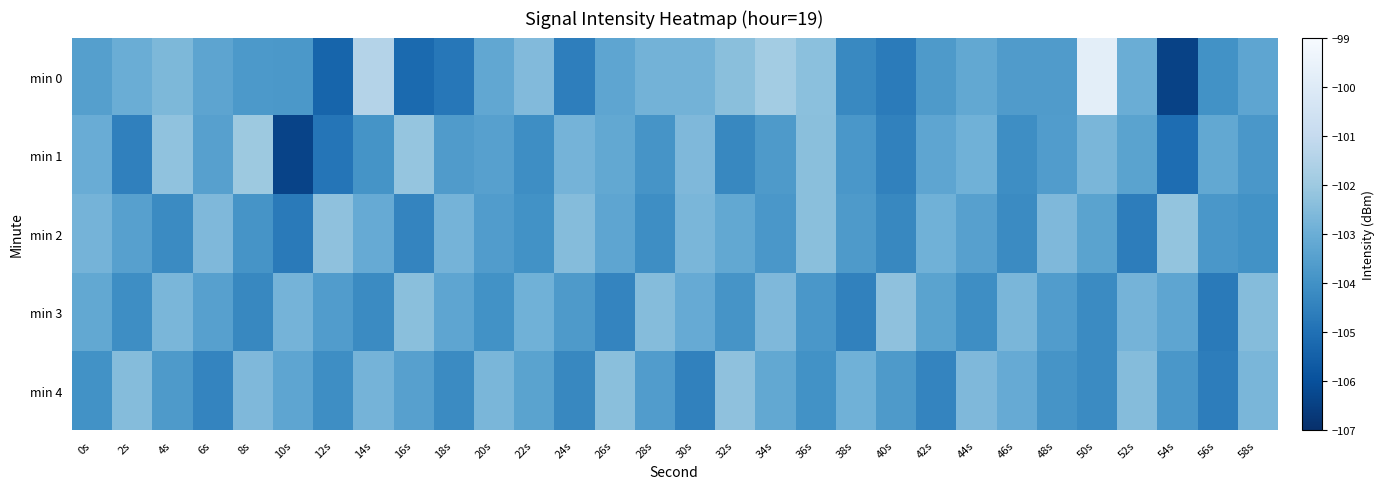

At 2s, list the series in order from smallest to largest.

min 1, min 3, min 2, min 0, min 4